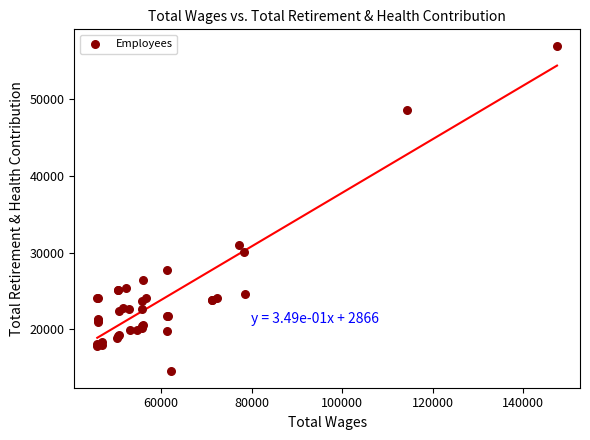

What Y value in the scatter plot is closest to 35733?

31011